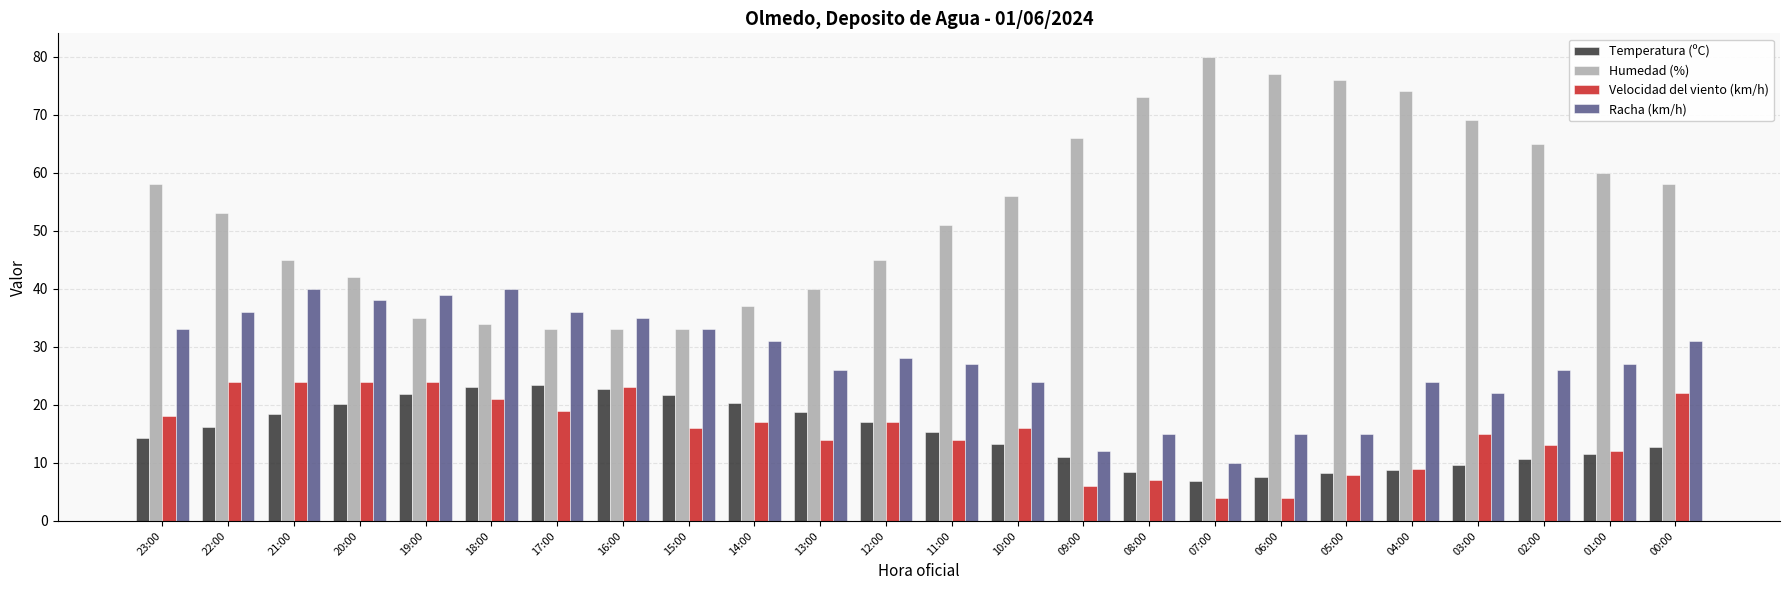

How many bars are there in each group?

4